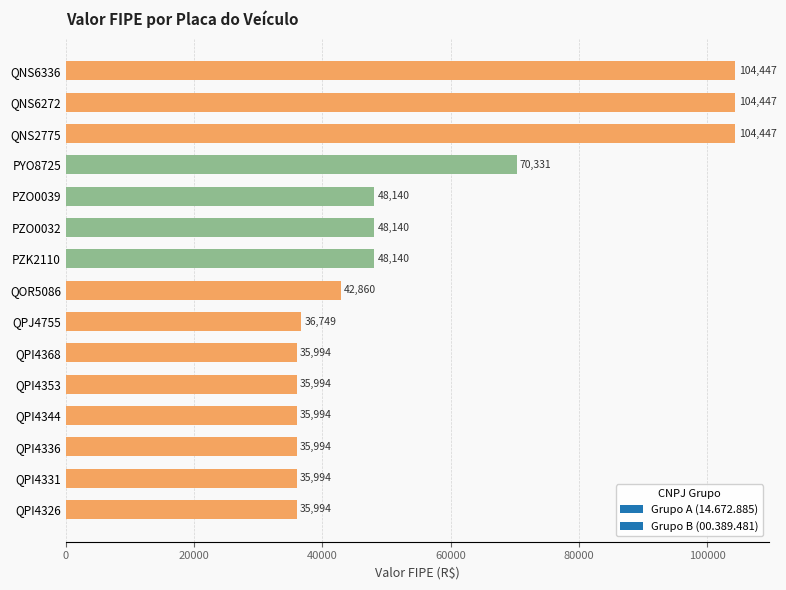

What is the label of the 7th bar from the top?

PZK2110